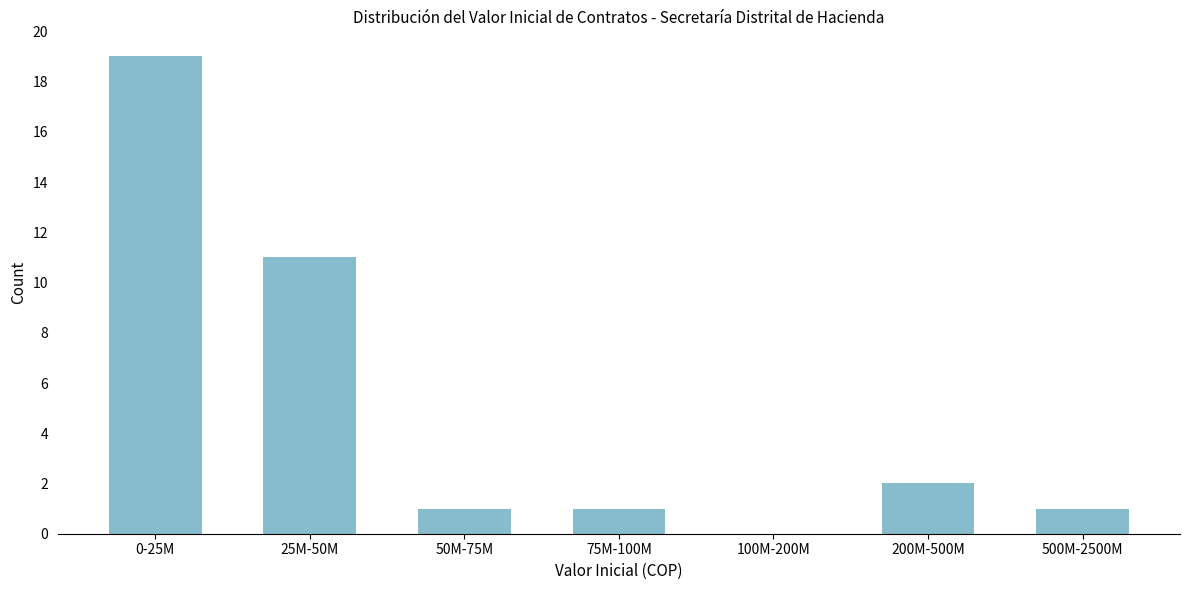

Reading left to right, what are all the values shown in this chart?

0-25M=19	25M-50M=11	50M-75M=1	75M-100M=1	100M-200M=0	200M-500M=2	500M-2500M=1